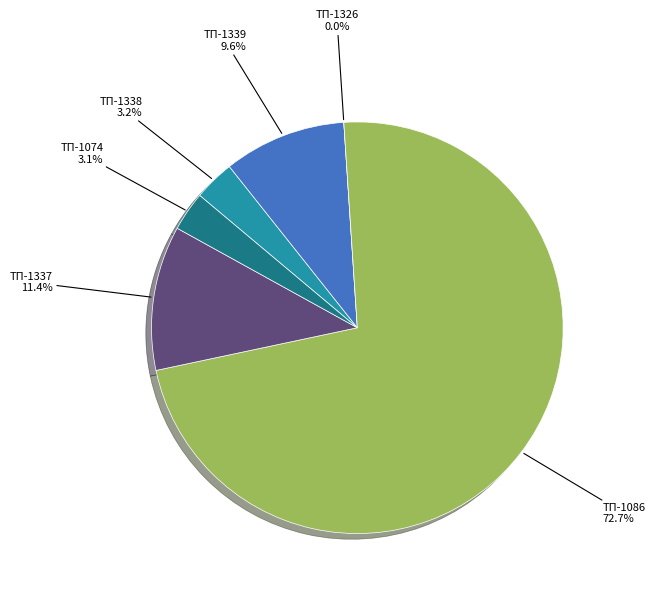

Is it true that ТП-1086 is 73% of the pie?

True